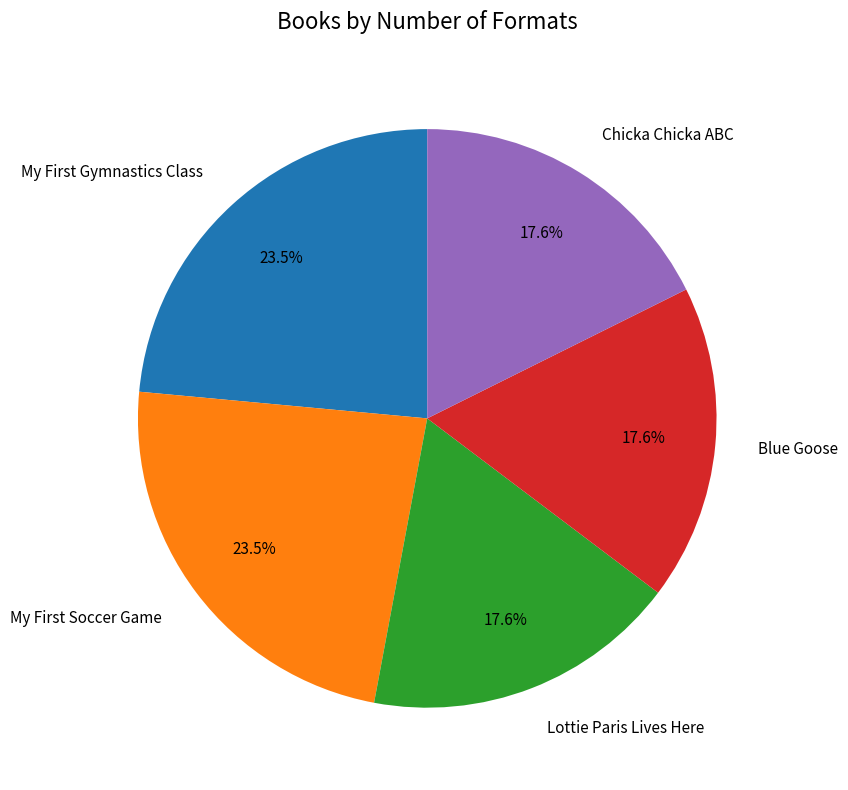

To the nearest percent, what is the difference between the largest and smallest slice percentages?

6%